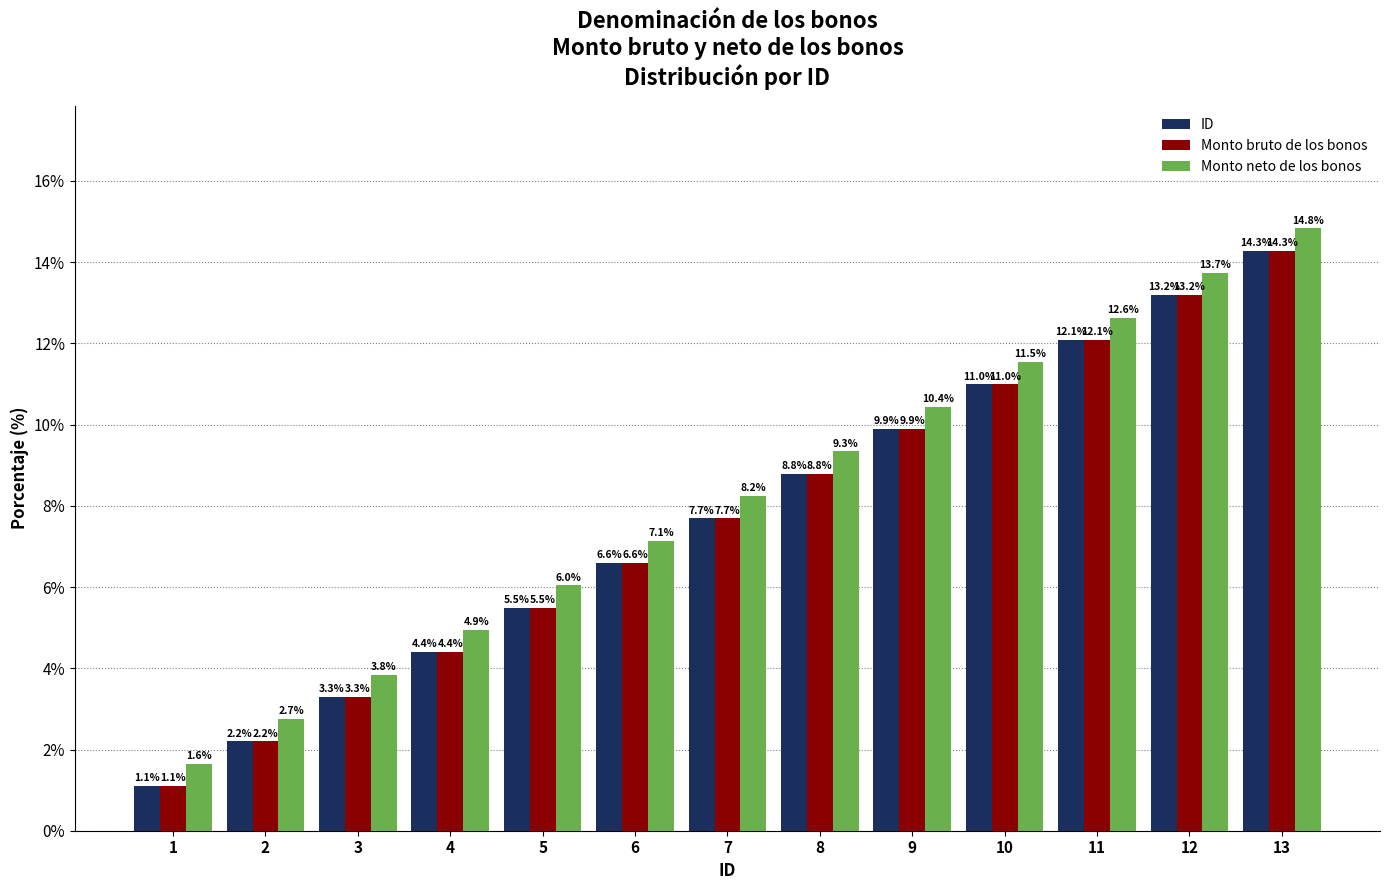

What is the difference between the second highest and second lowest values in the Monto neto de los bonos series?

11.0